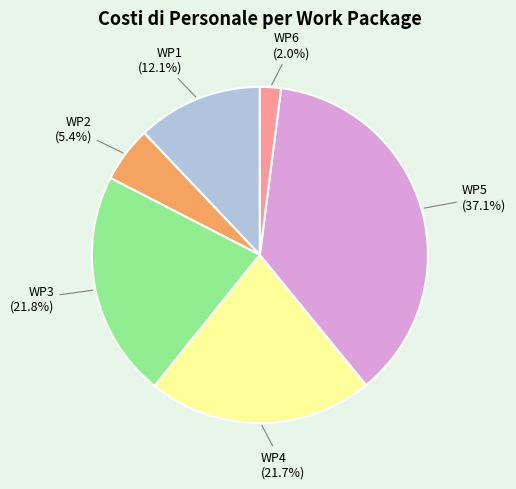

What is the smallest slice in the pie chart?

WP6